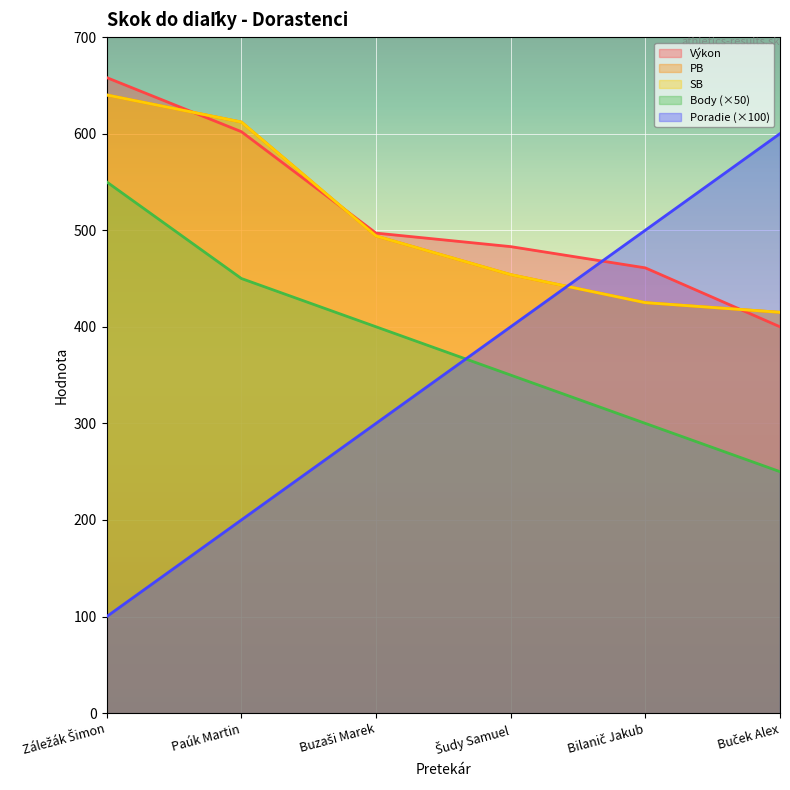

Count the Body values in the range 300 to 450.

4